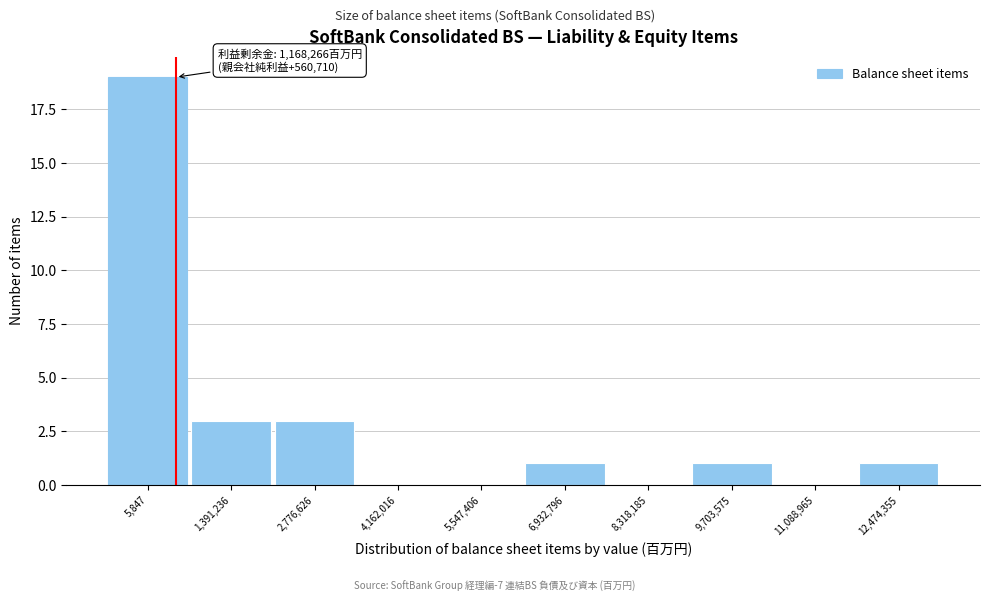

Reading right to left, extract all data points from this chart.

12,474,355=1	11,088,965=0	9,703,575=1	8,318,185=0	6,932,796=1	5,547,406=0	4,162,016=0	2,776,626=3	1,391,236=3	5,847=19